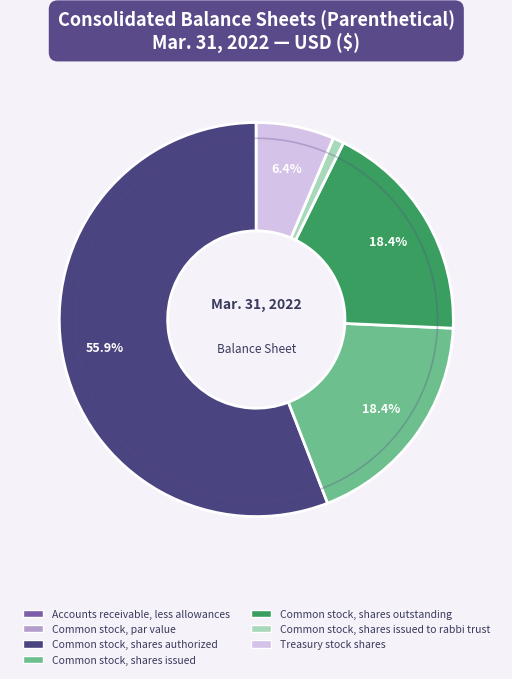

Does any single category account for the majority?

Yes